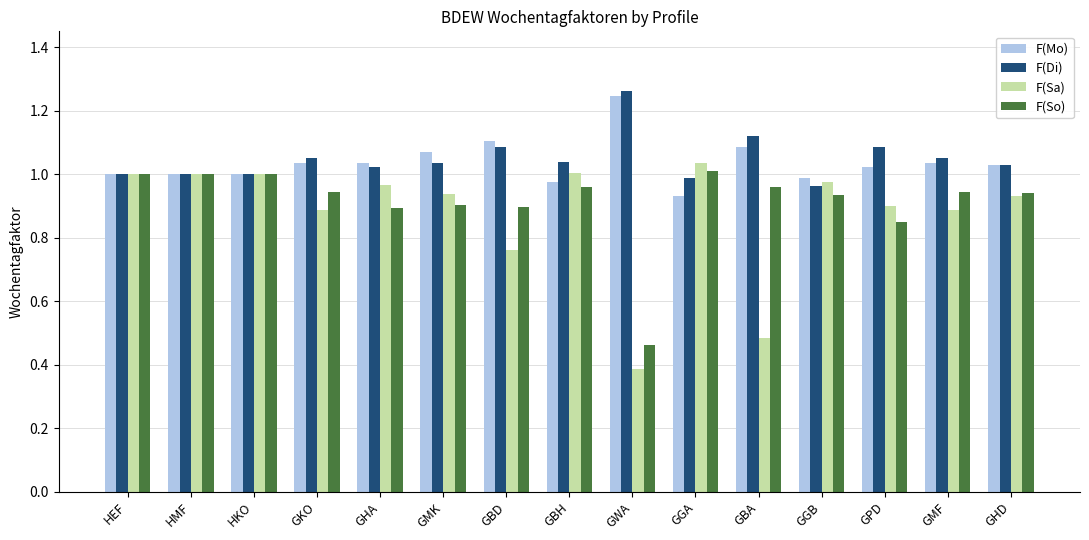

What is the sum of the F(Di) values at GPD and HEF?

2.1